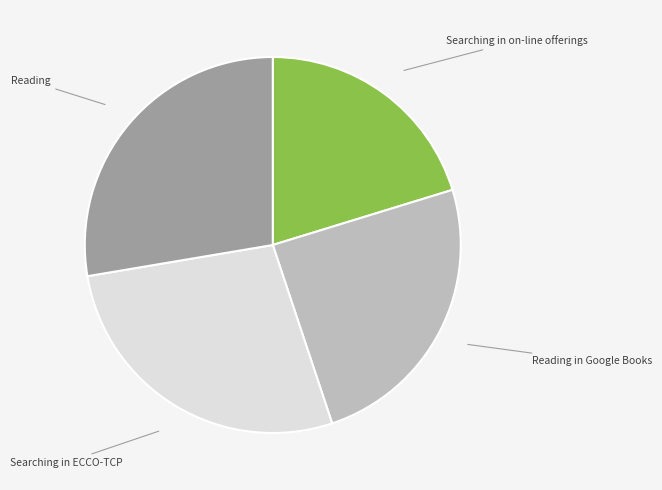

True or false: Searching in ECCO-TCP accounts for 27% of the total.

True